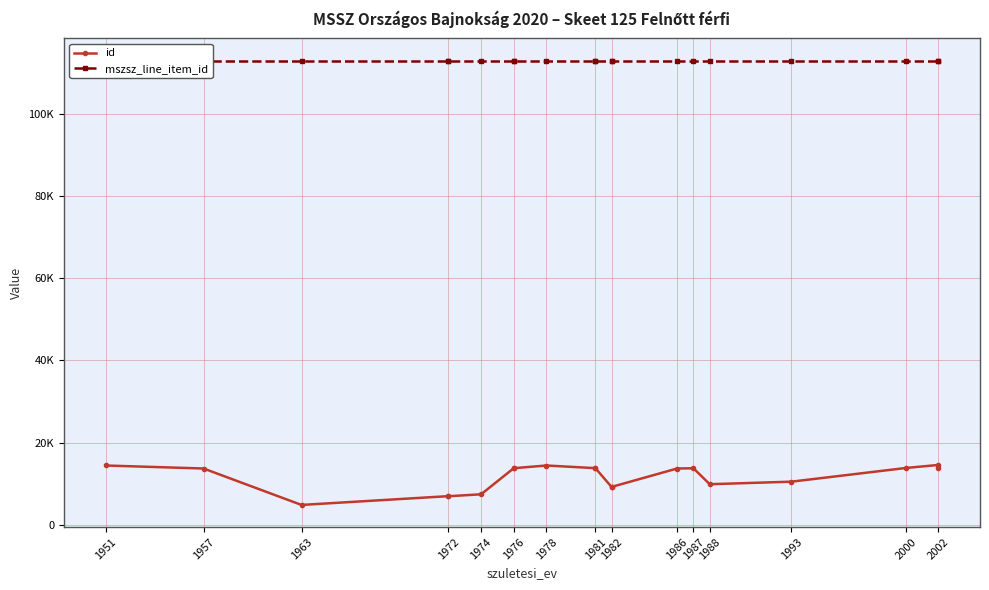

Count the number of categories in the chart.

20